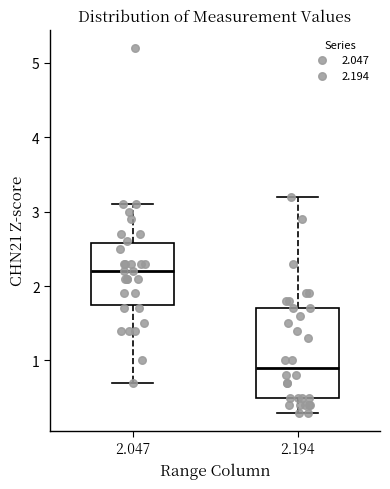

Reading left to right, read every box against the y-axis: the position of its median line, the range the box covers, and the ends of its whiskers. The values are not printed on the chart, so give them approximately, as read against the axis.

2.047: median 2.2, box 1.8 to 2.6, whiskers 0.7 to 3.1
2.194: median 0.9, box 0.5 to 1.7, whiskers 0.3 to 3.2